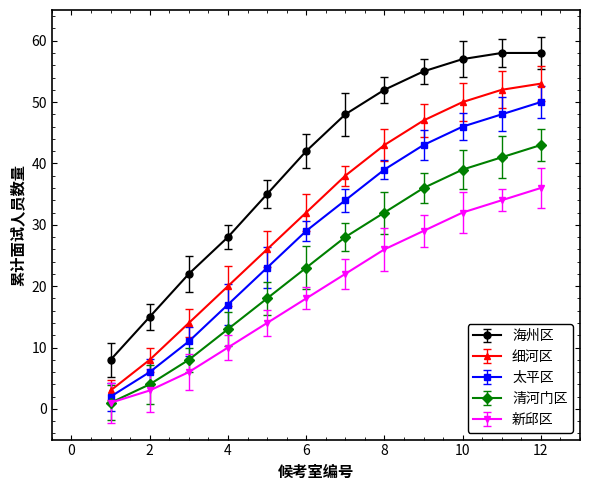

What is the sum of all 海州区 values?

478